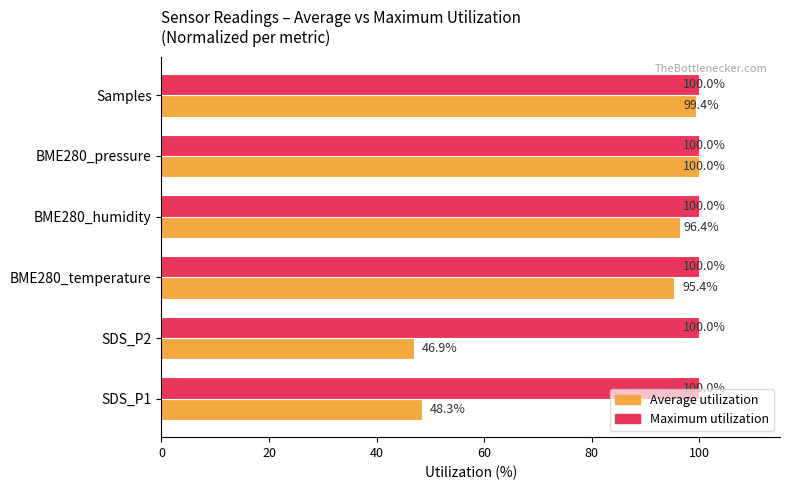

Is it true that Maximum utilization equals 137.2 at SDS_P2?

False